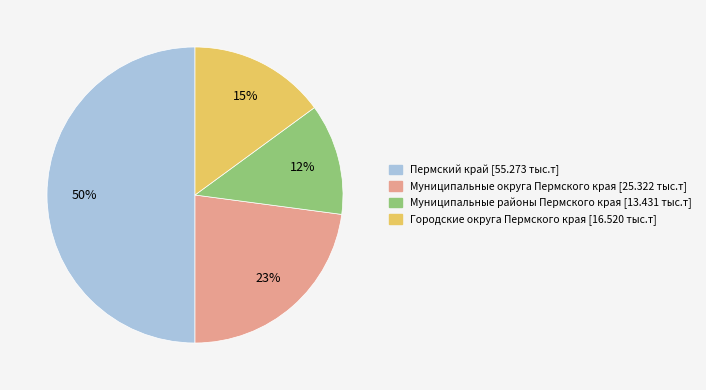

Which has a higher value, Муниципальные округа Пермского края or Городские округа Пермского края?

Муниципальные округа Пермского края